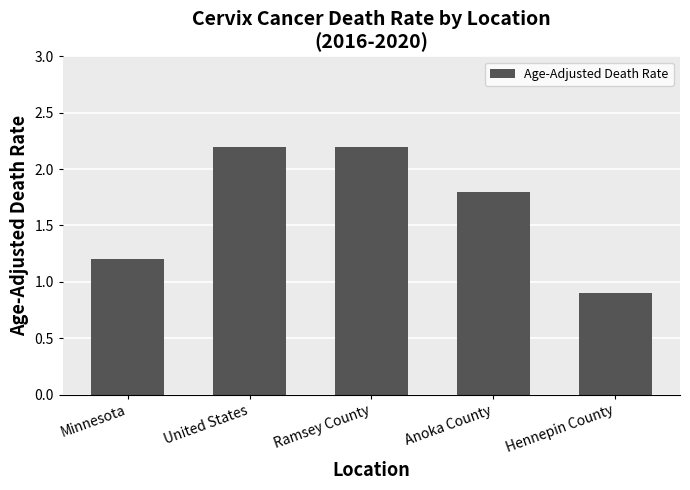

Are the bars horizontal?

No